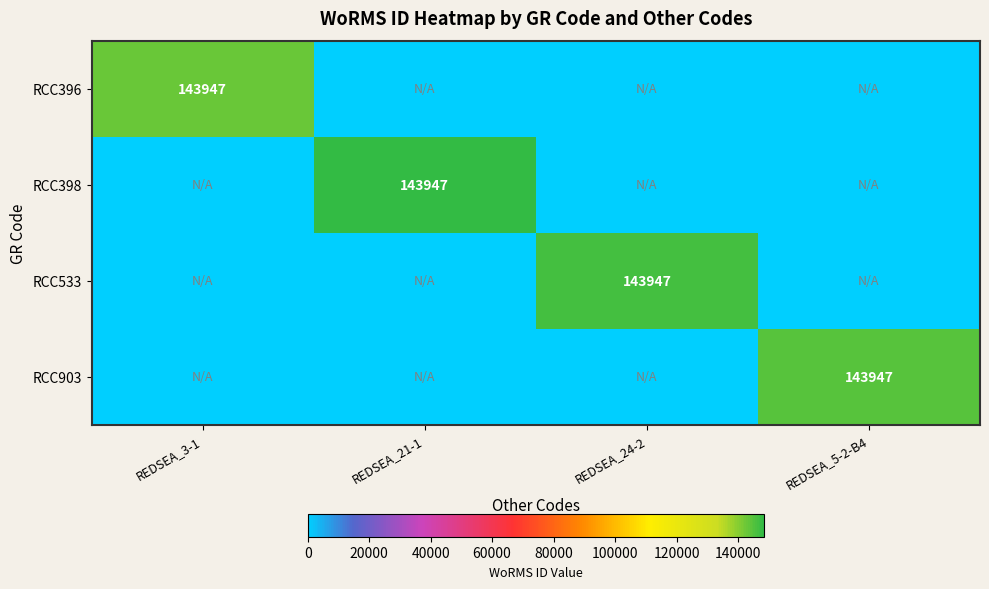

Count the number of data series in this chart.

4